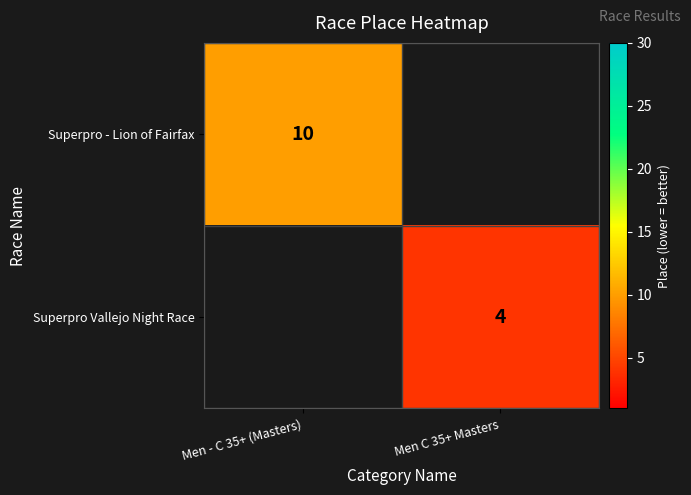

The Superpro Vallejo Night Race series shows 4 at Men C 35+ Masters. True or false?

True